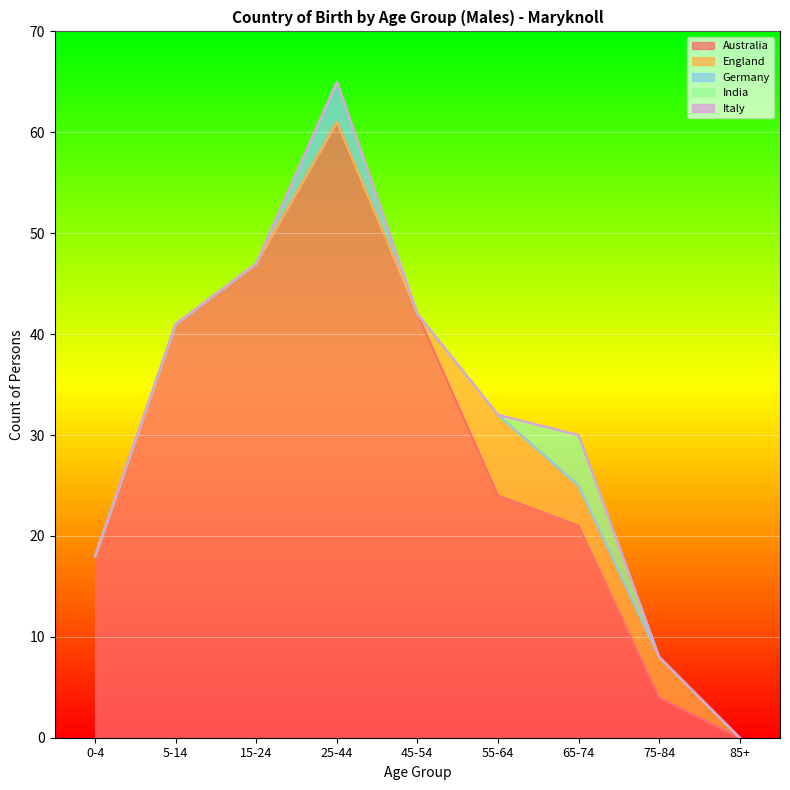

Reading right to left, list all the values displayed in this chart.

Australia: 0	4	21	24	42	61	47	41	18
England: 0	4	4	8	0	0	0	0	0
Germany: 0	0	0	0	0	4	0	0	0
India: 0	0	5	0	0	0	0	0	0
Italy: 0	0	0	0	0	0	0	0	0